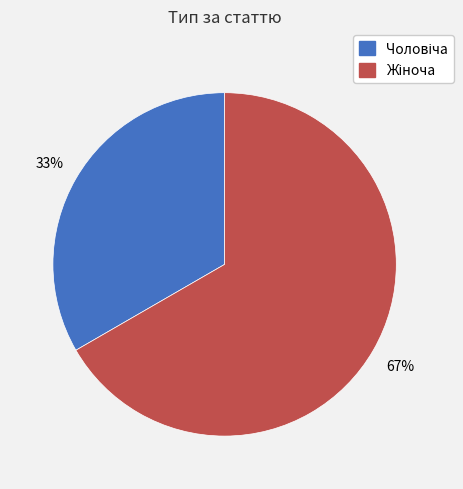

To the nearest percent, what is the average slice percentage?

50%